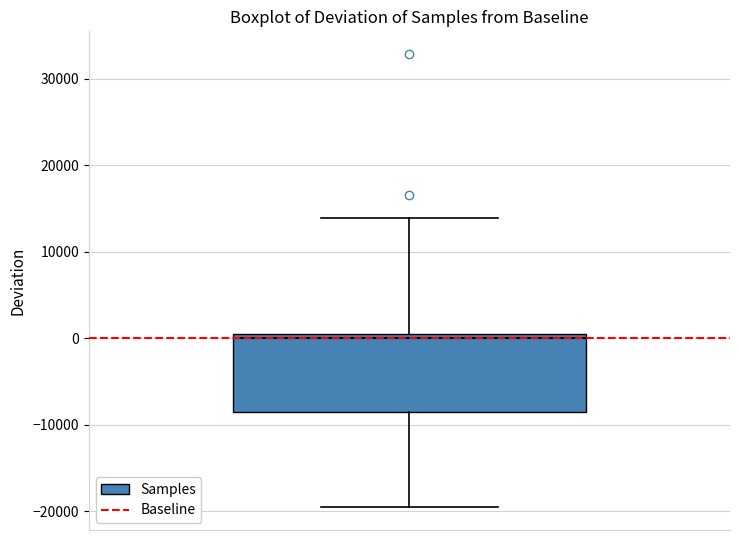

Read this box plot against the y-axis: the position of the median line, the range covered by the box, and the ends of both whiskers. The values are not printed on the chart, so give them approximately, as read against the axis.

median 0, box -9000 to 1000, whiskers -20000 to 14000